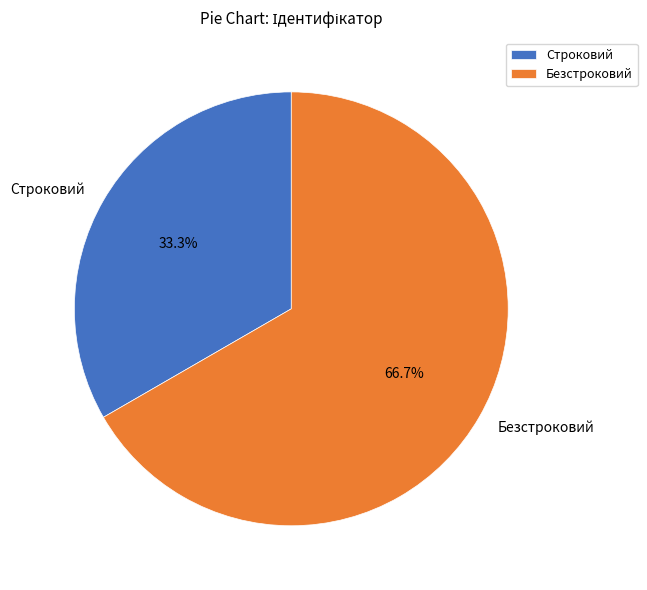

To the nearest percent, what is the average slice percentage?

50%